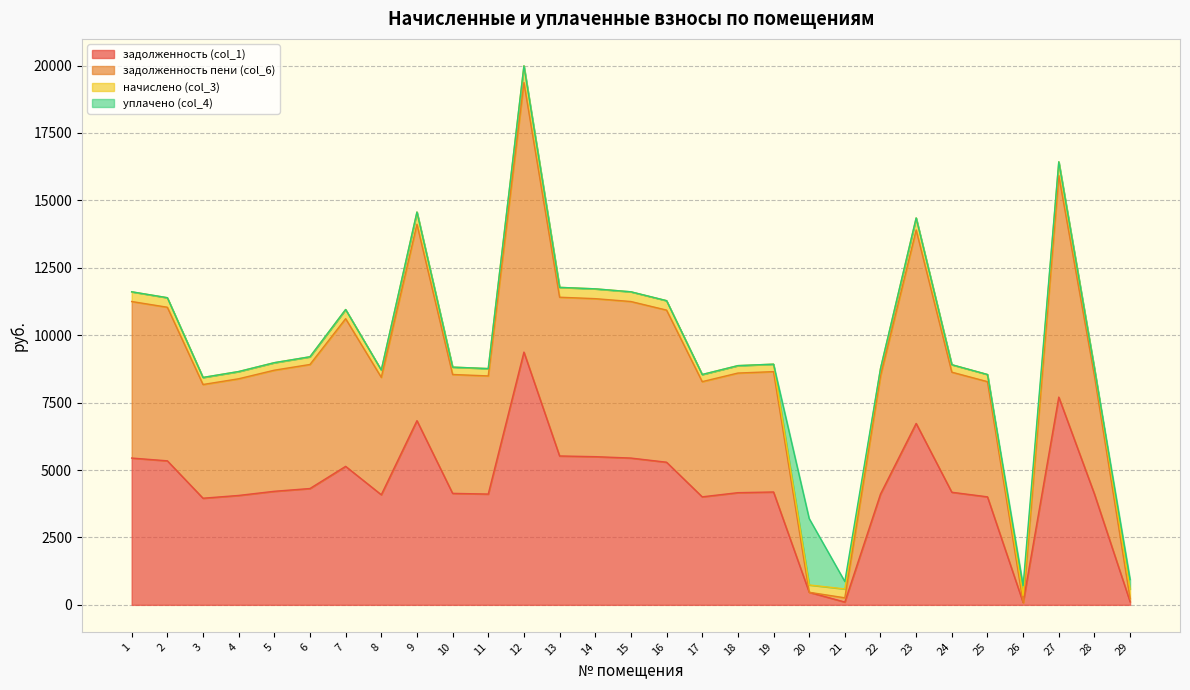

How many interior local valleys does the задолженность (col_1) series have?

6